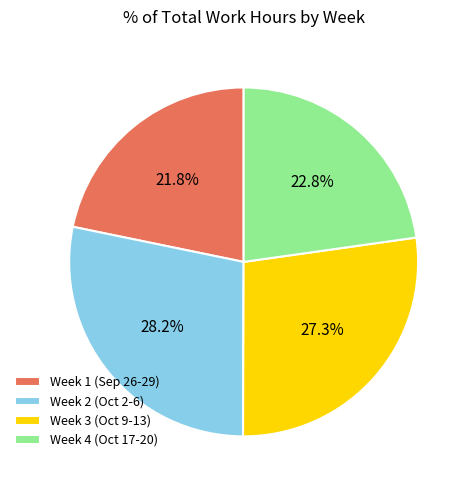

Approximately how many times larger is the value at Week 4 (Oct 17-20) compared to Week 3 (Oct 9-13)?

0.8